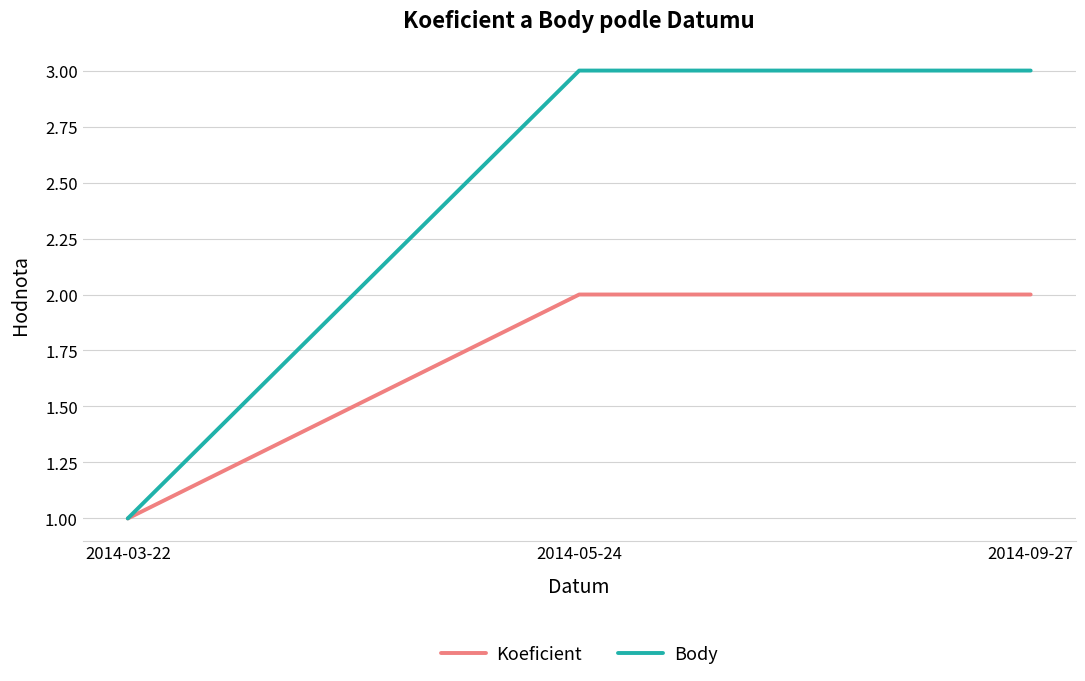

List the series in order of their peak value, lowest first.

Koeficient, Body